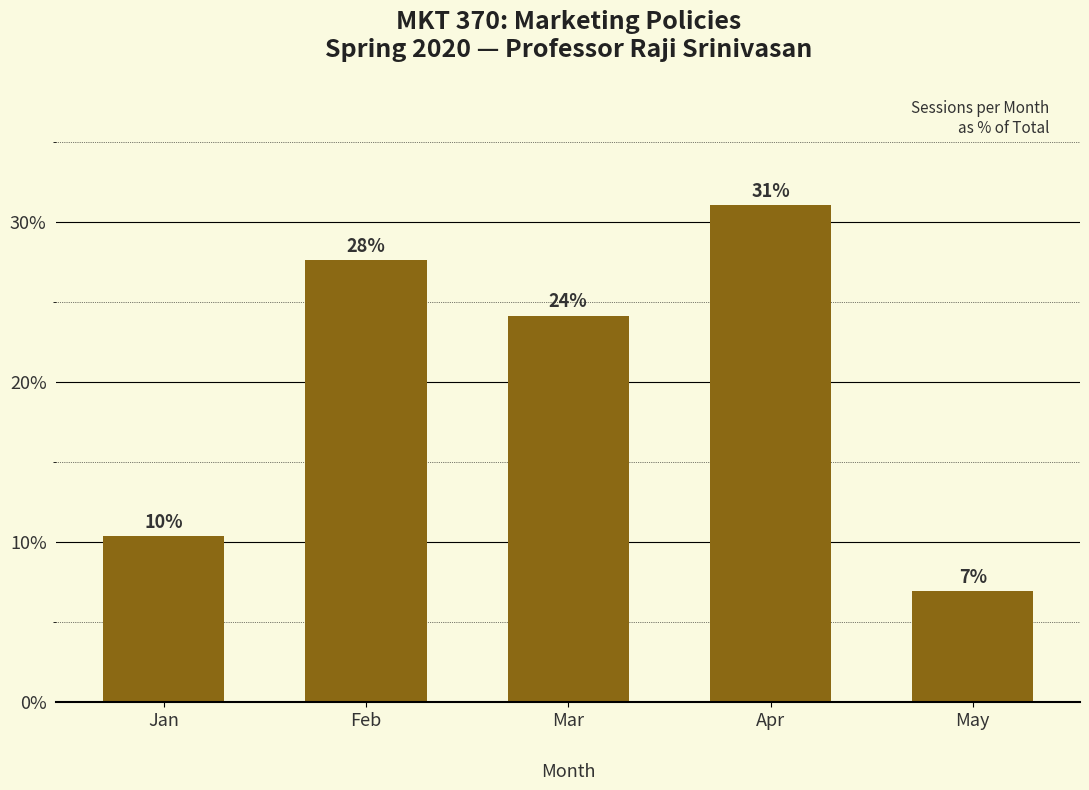

How many bars are there in total?

5